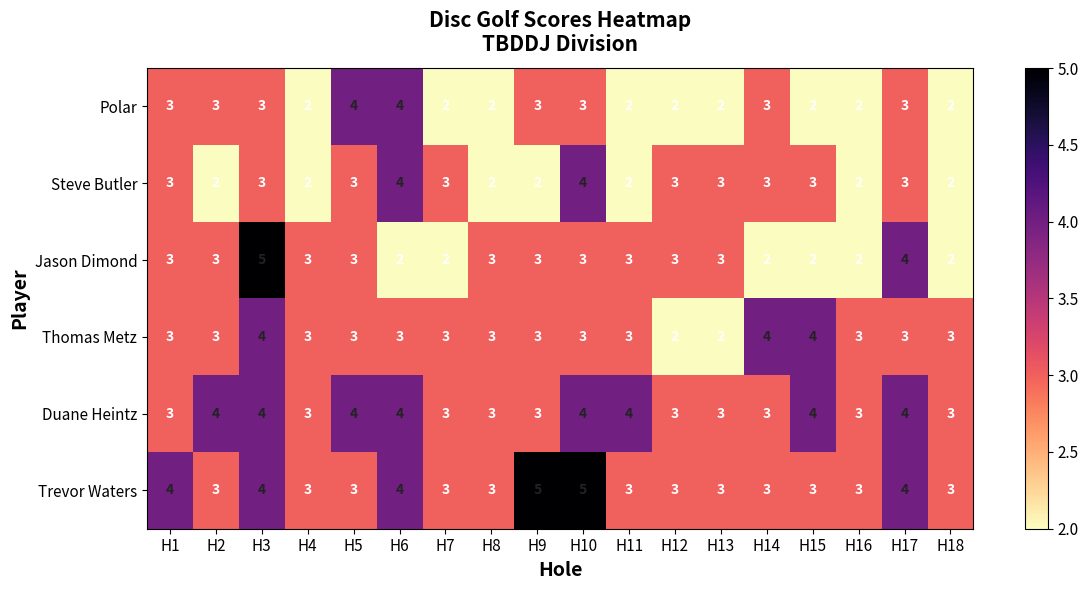

Count the Trevor Waters values in the range 3 to 4.

16